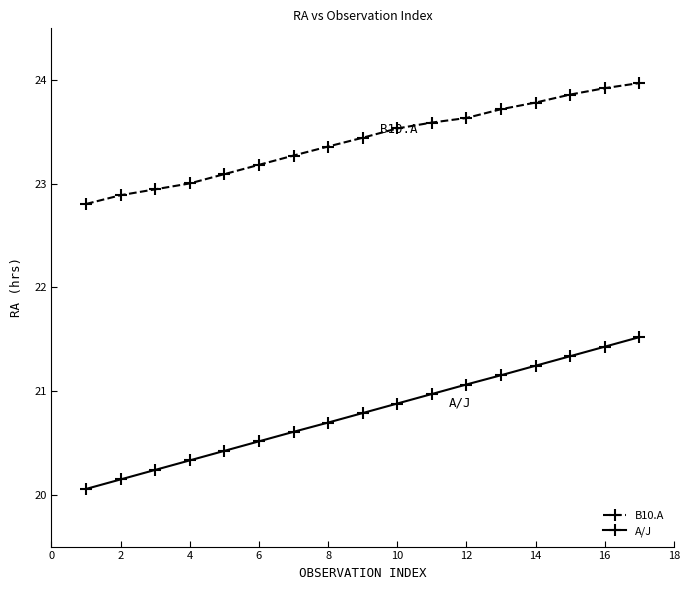

What is the difference between the maximum and minimum values in the B10.A series?

1.2